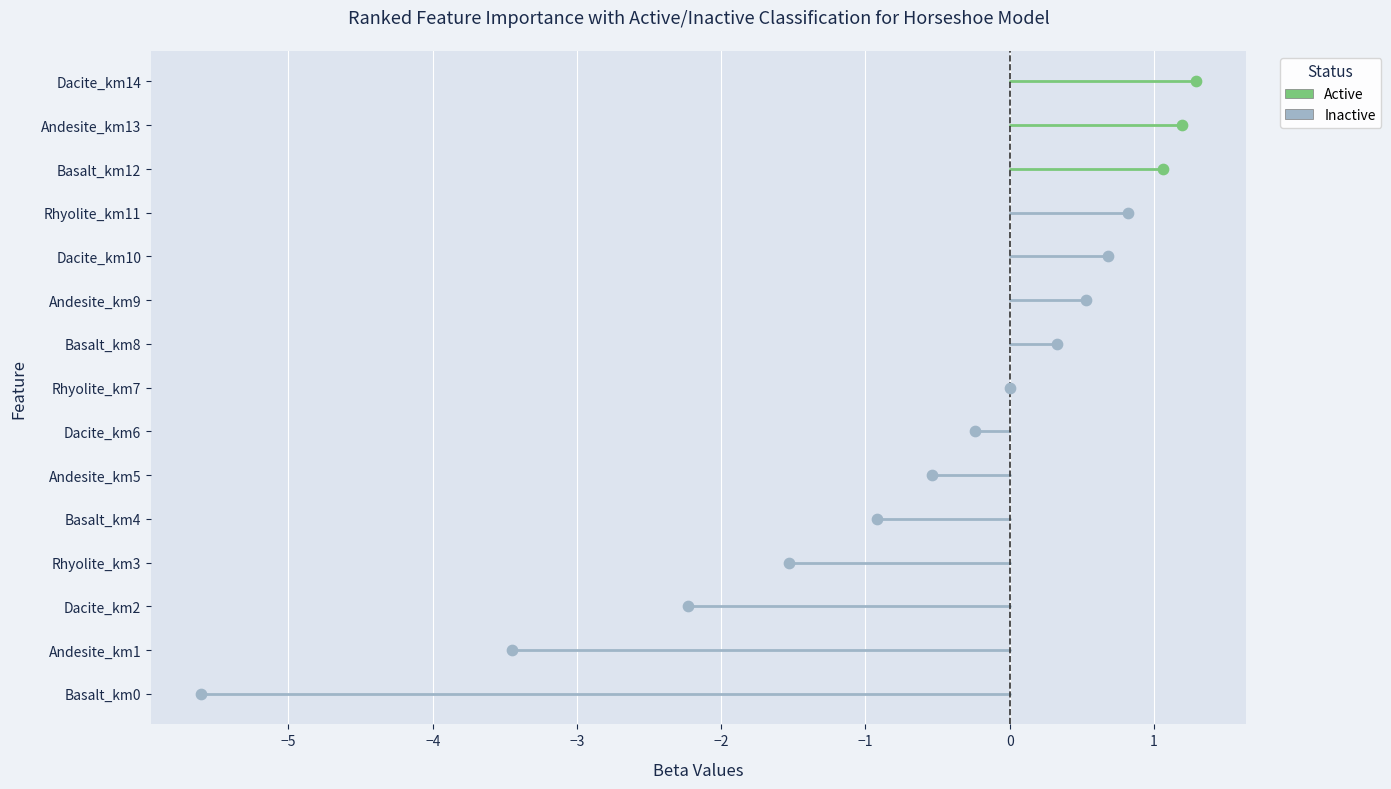

Which series has the widest spread of Y values?

Inactive